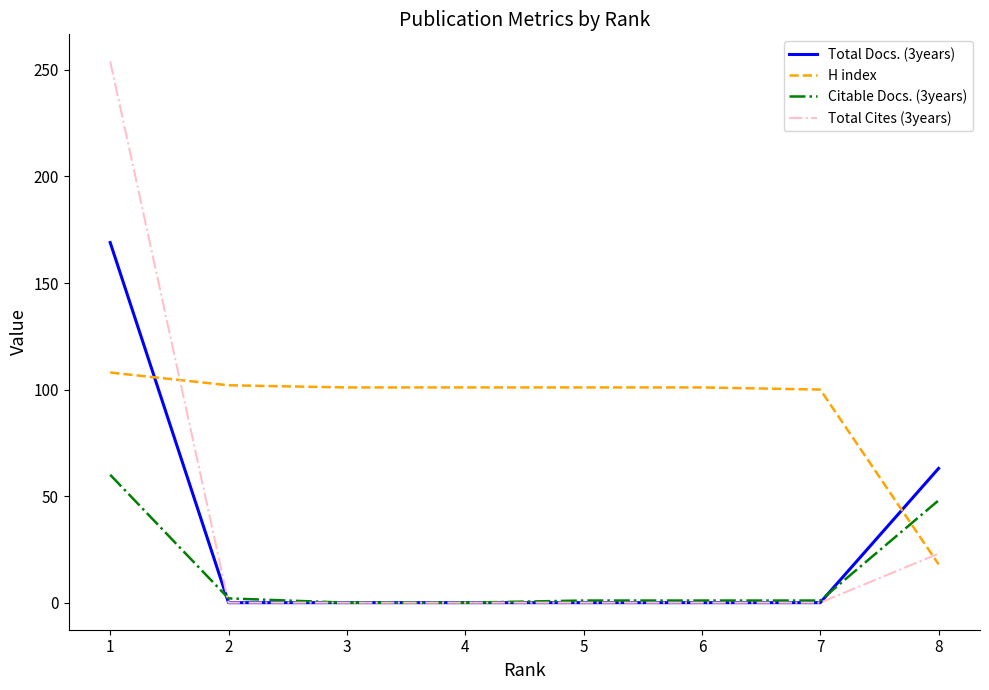

Rank the series by their maximum value, from lowest to highest.

Citable Docs. (3years), H index, Total Docs. (3years), Total Cites (3years)